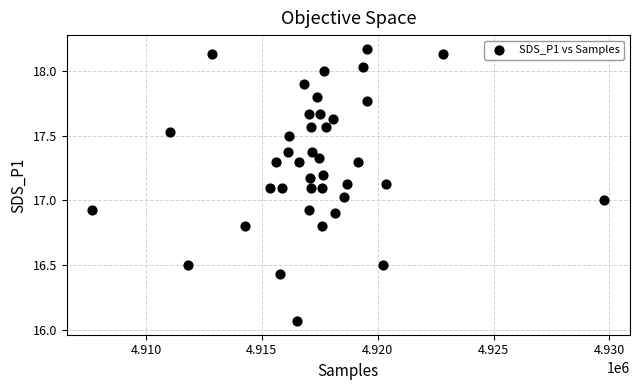

What is the range of X values (max minus min)?

22100.0